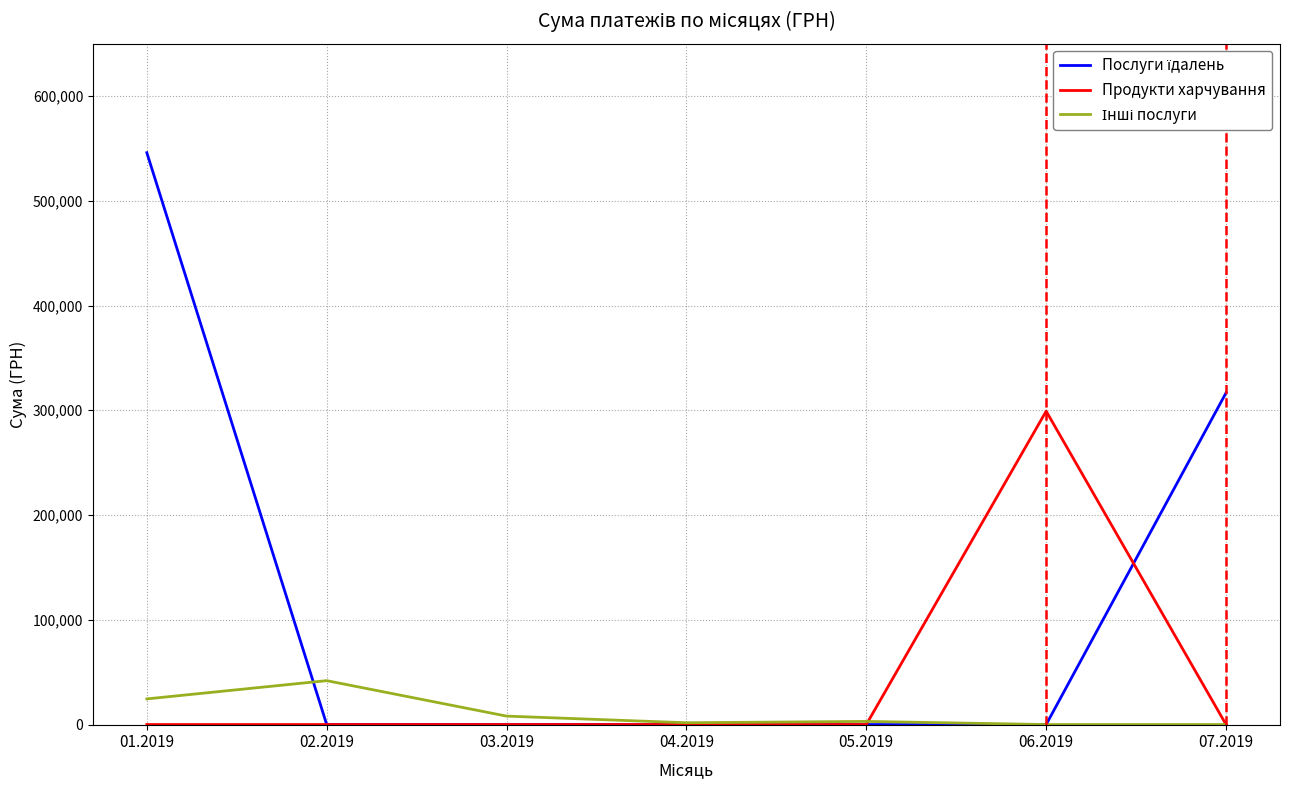

Does the chart display data point markers on the line(s)?

No